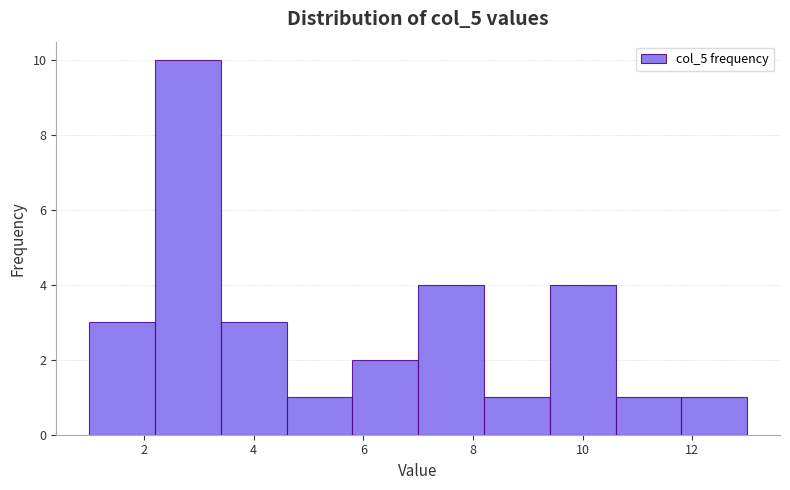

Over which range of the x-axis is the bar tallest?

2.2 to 3.4